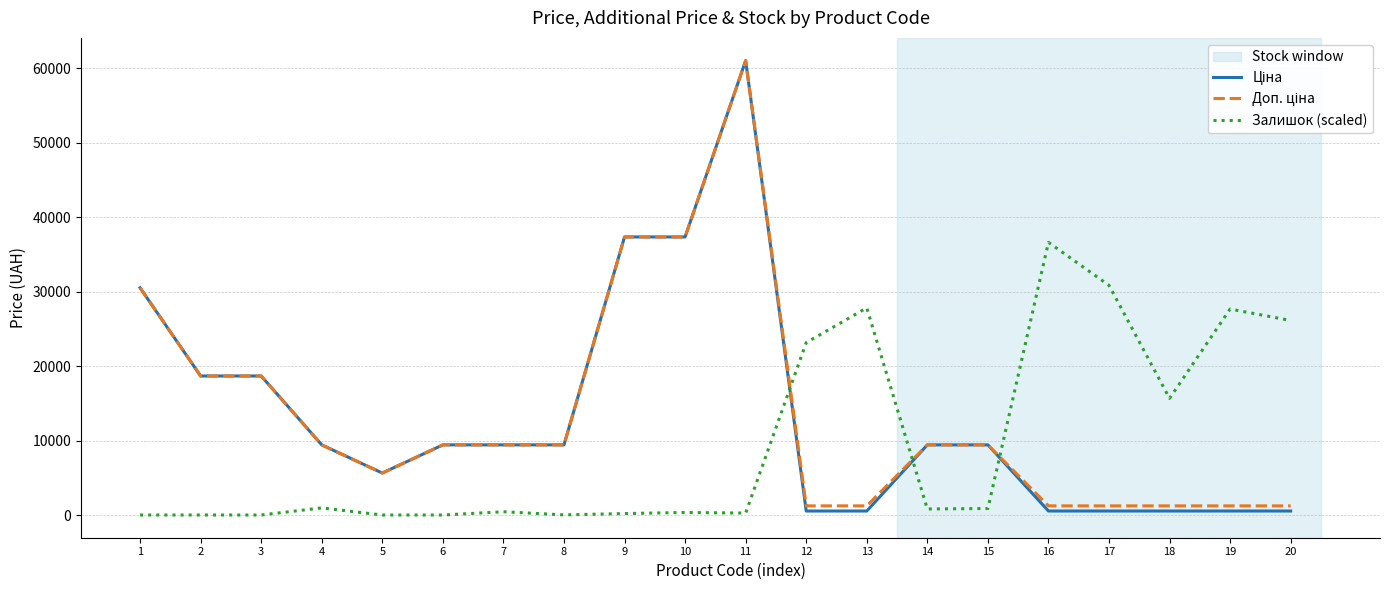

At which category is the sum across all series the highest?

11